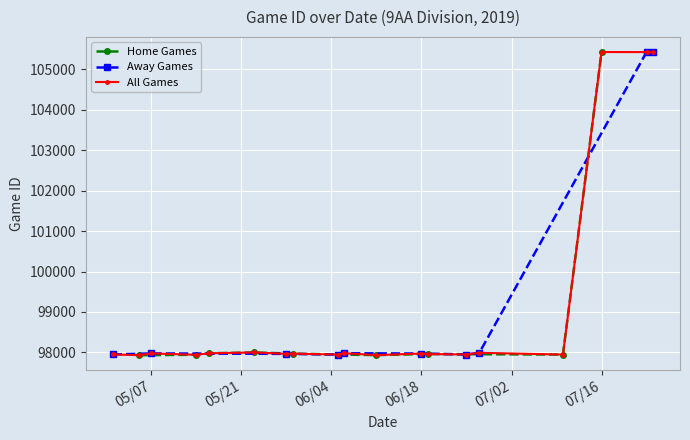

True or false: the data has more than 2 interior local peaks.

True